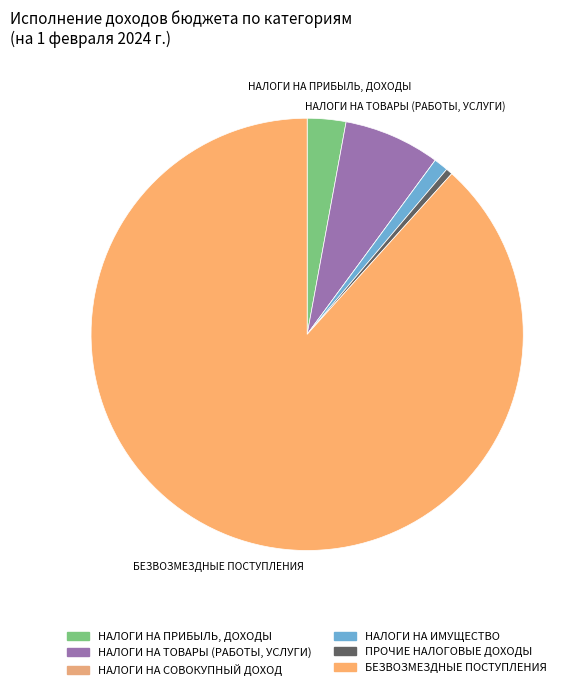

What portion of the pie excludes НАЛОГИ НА СОВОКУПНЫЙ ДОХОД?

100.0%